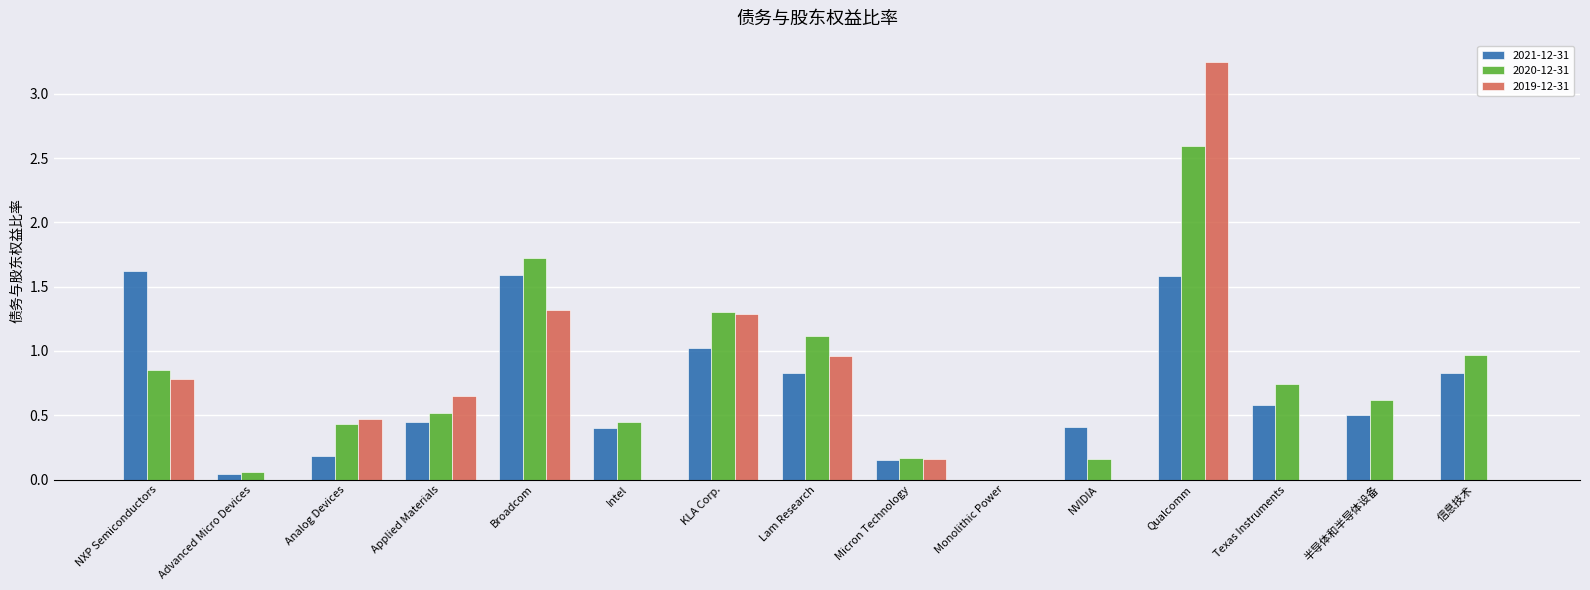

Is the value of 2019-12-31 at Micron Technology greater than the value of 2020-12-31 at Monolithic Power?

Yes